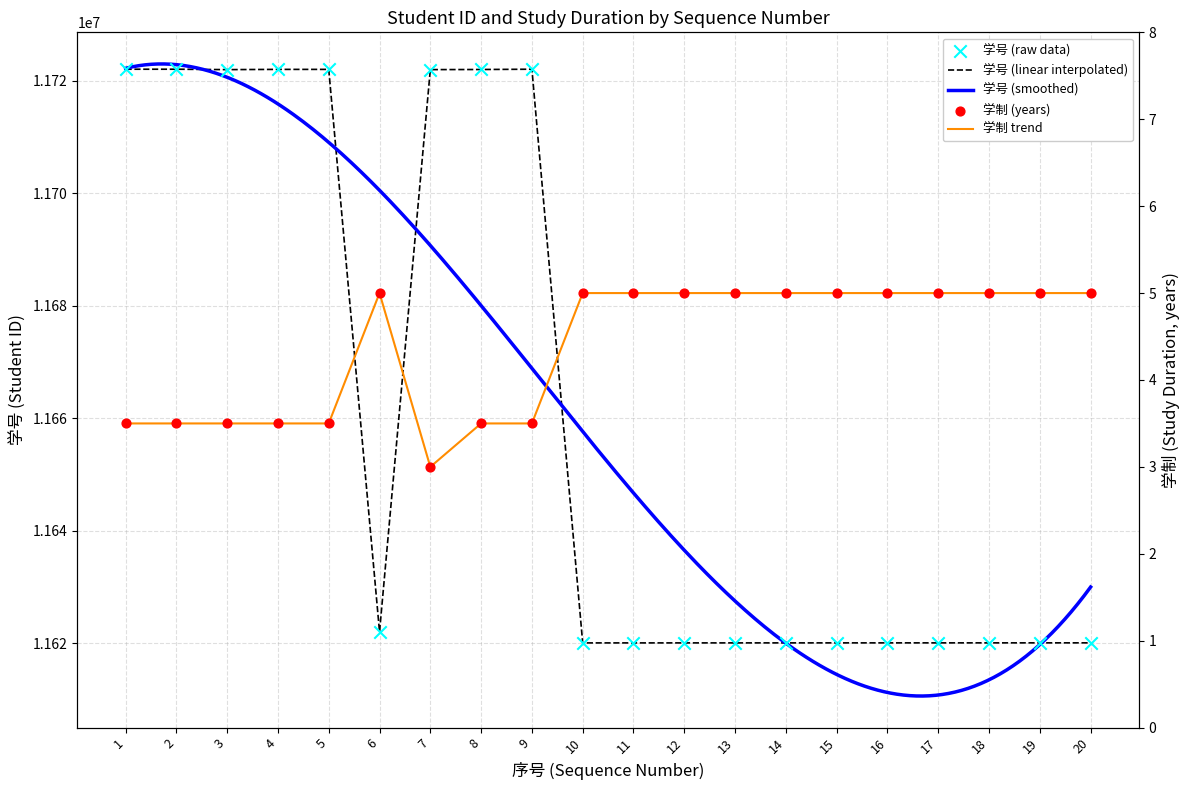

What are all the series names shown in the legend?

学号, 学制